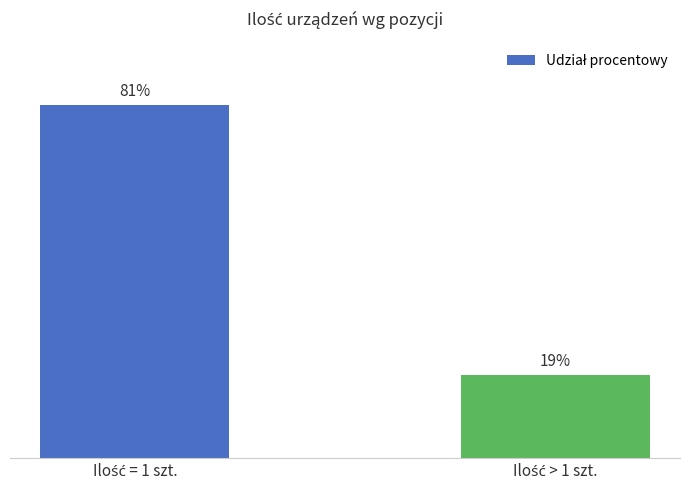

Does the chart contain any negative values?

No